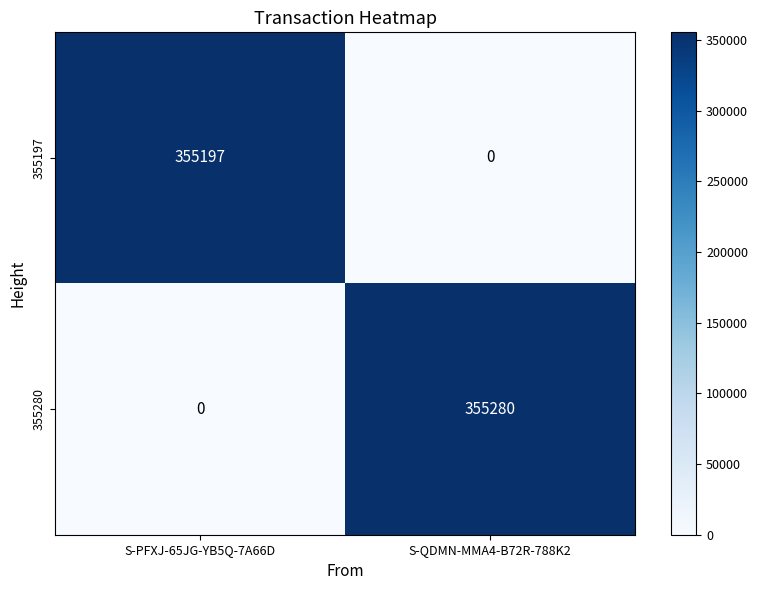

At S-PFXJ-65JG-YB5Q-7A66D, list the series in order from largest to smallest.

355197, 355280